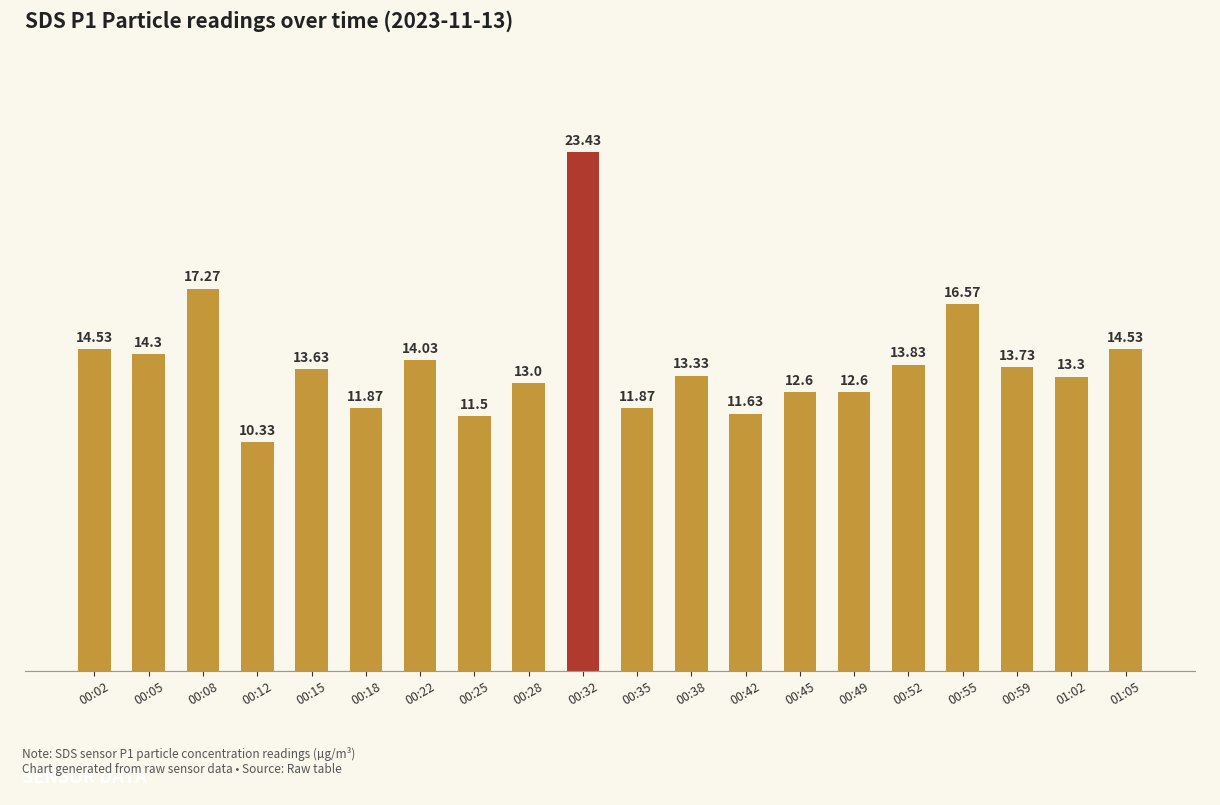

What is the change in value from 00:25 to 00:28?

+1.5